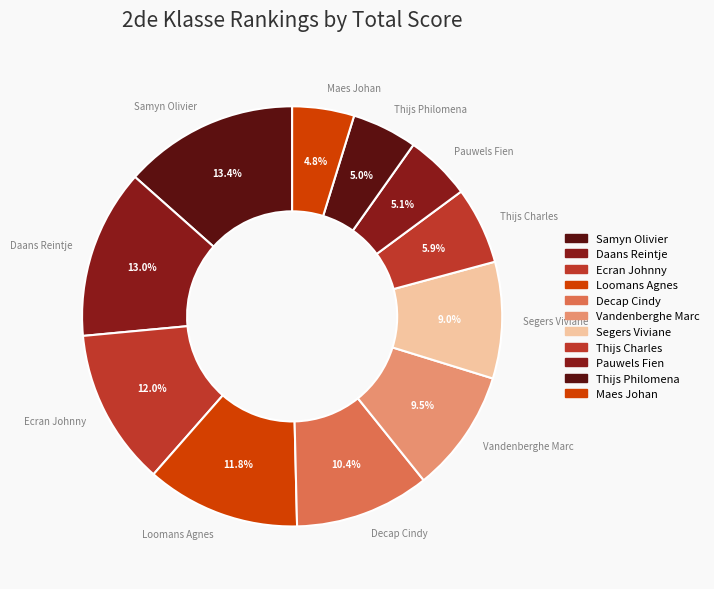

Between Thijs Philomena and Decap Cindy, which is larger?

Decap Cindy